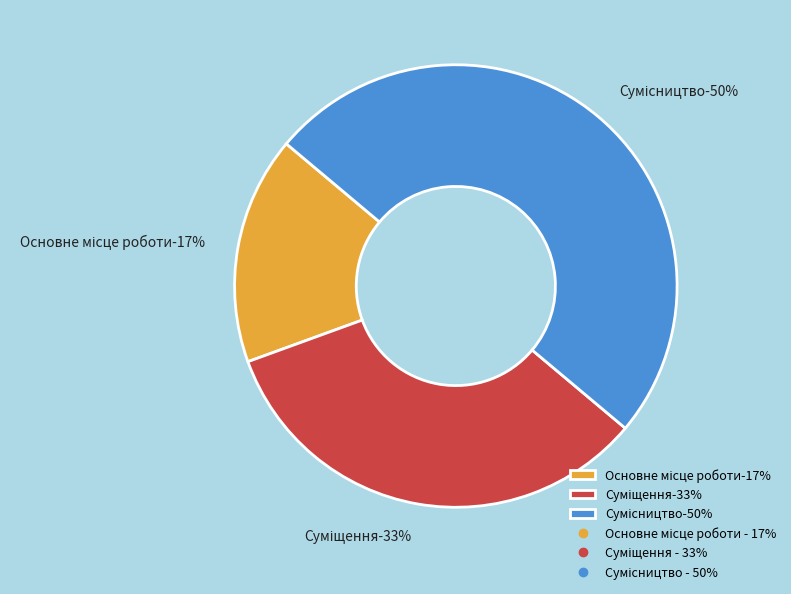

Which category has the smallest portion of the pie?

Основне місце роботи